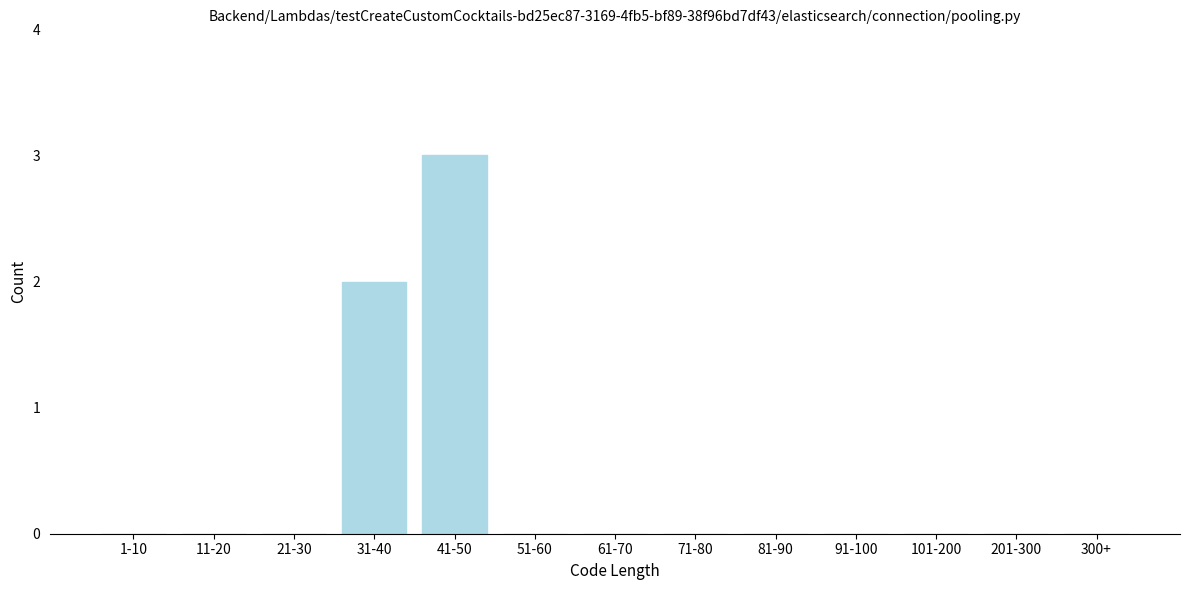

Reading left to right, list all the values displayed in this chart.

1-10=0	11-20=0	21-30=0	31-40=2	41-50=3	51-60=0	61-70=0	71-80=0	81-90=0	91-100=0	101-200=0	201-300=0	300+=0